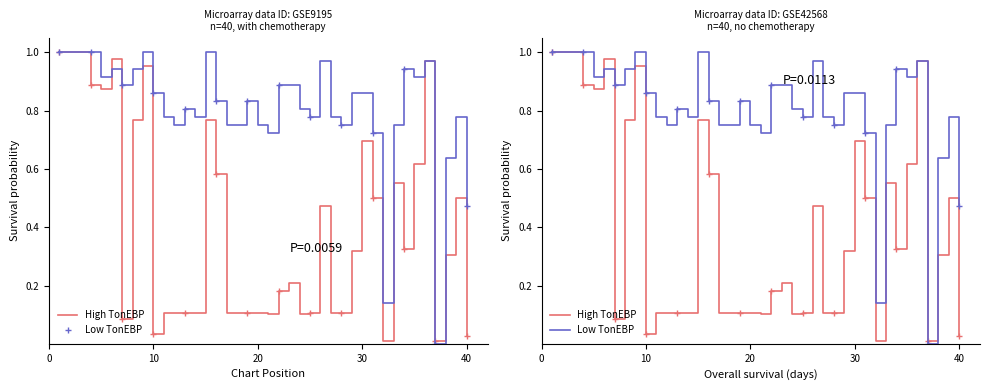

How many values in Peak Position (inv.) are above zero?

39